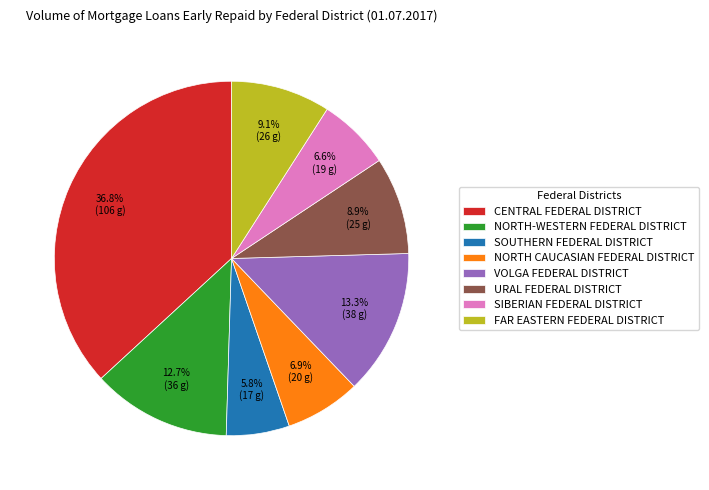

To the nearest percent, what percentage of the pie is URAL FEDERAL DISTRICT?

9%